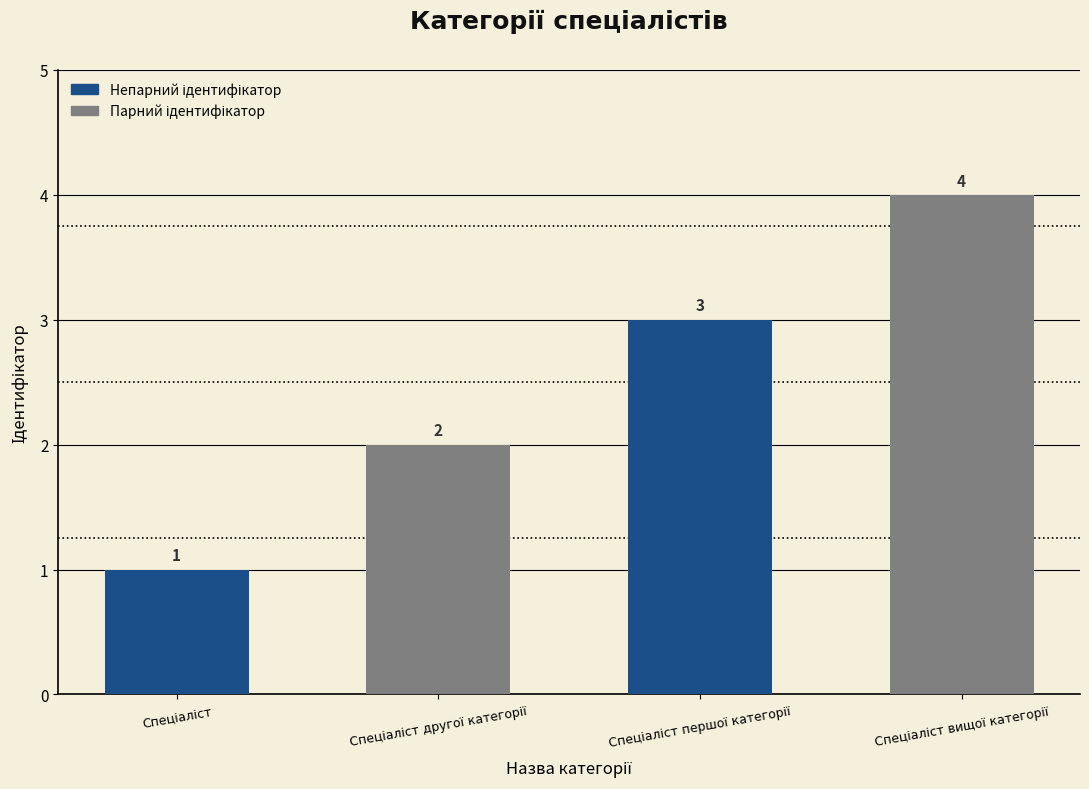

Count the values in the range 2 to 4.

3